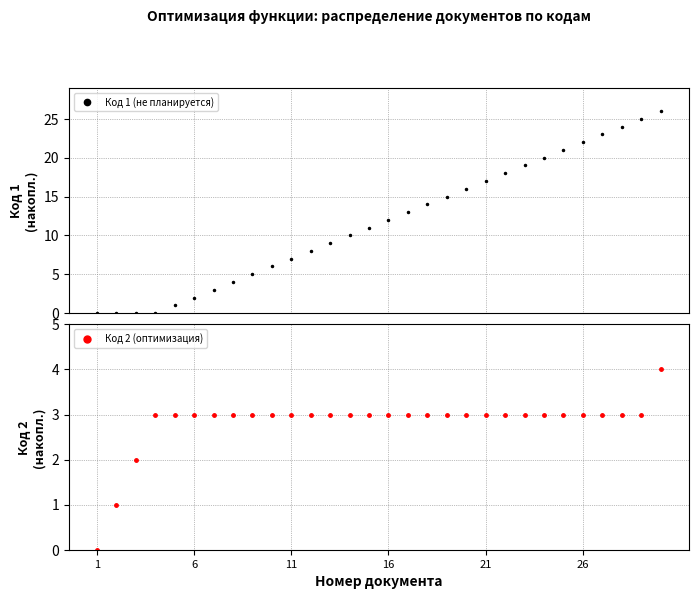

True or false: Код 1 (не планируется) has more than 2 interior local peaks.

False